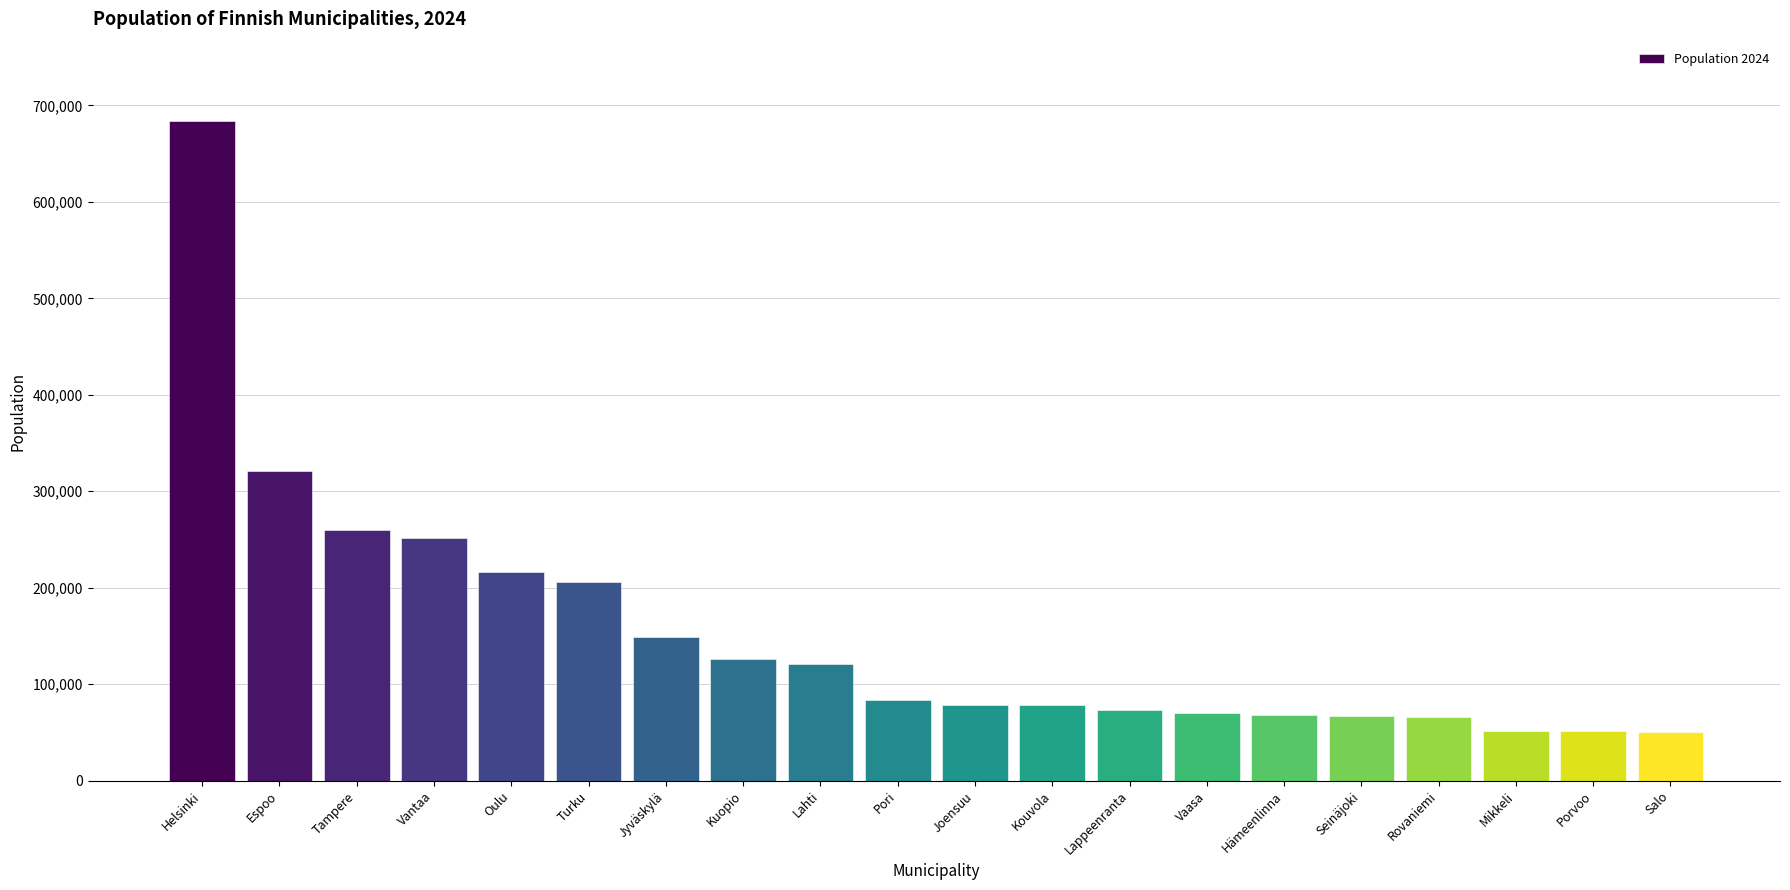

How many values are below 83305?

10